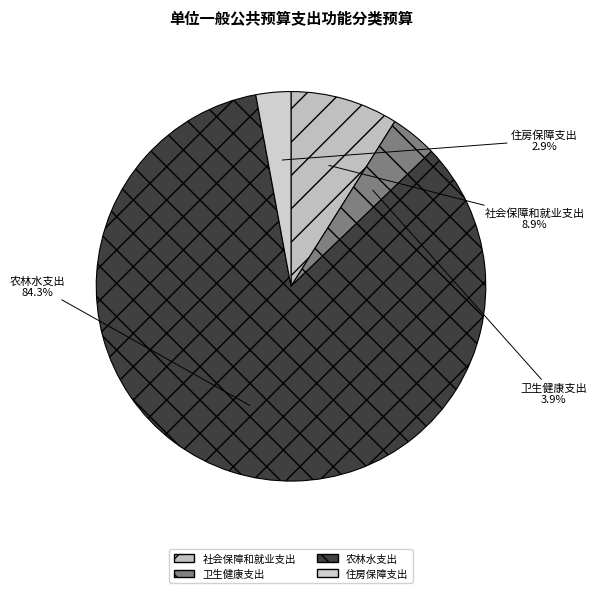

Count the number of slices in the pie.

4